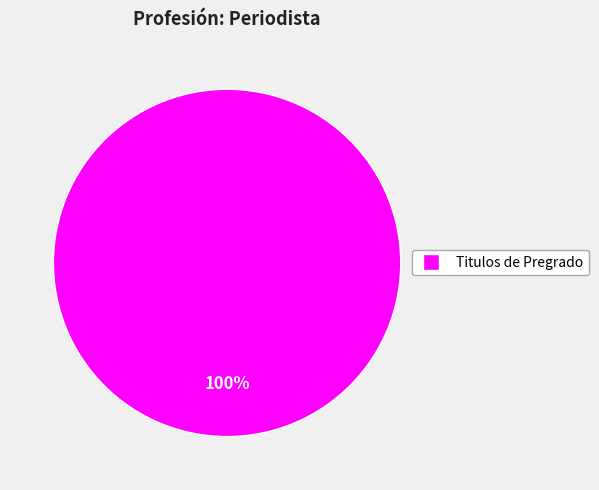

Does any single category account for the majority?

Yes